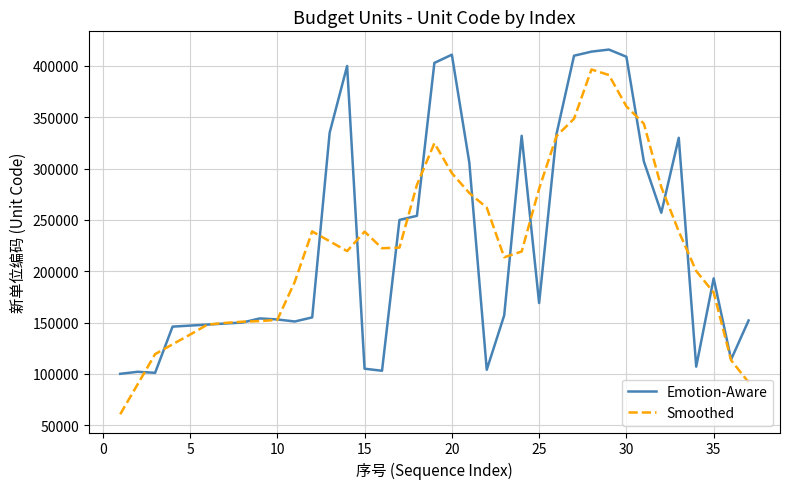

Rank the series by their maximum value, from highest to lowest.

Emotion-Aware, Smoothed